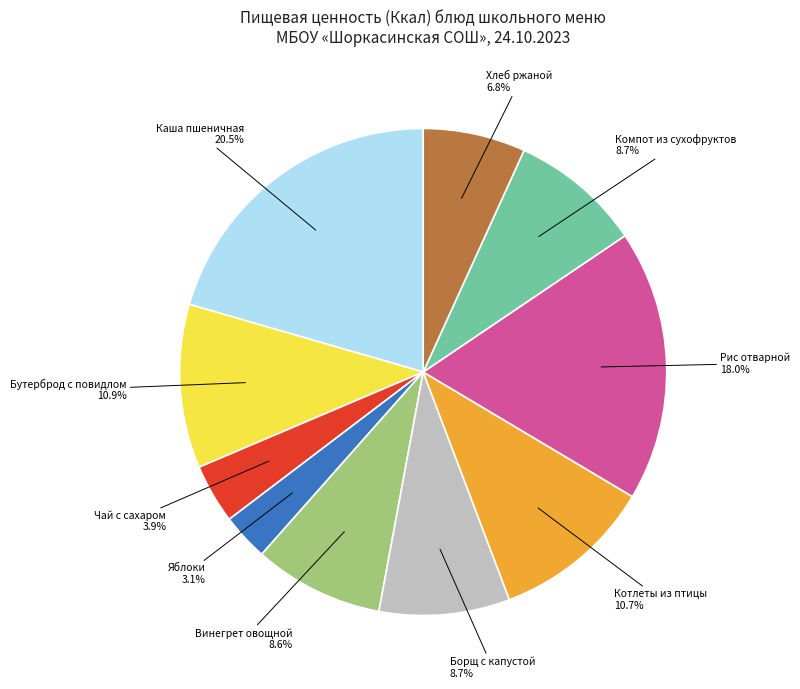

How many slices are in this pie chart?

10